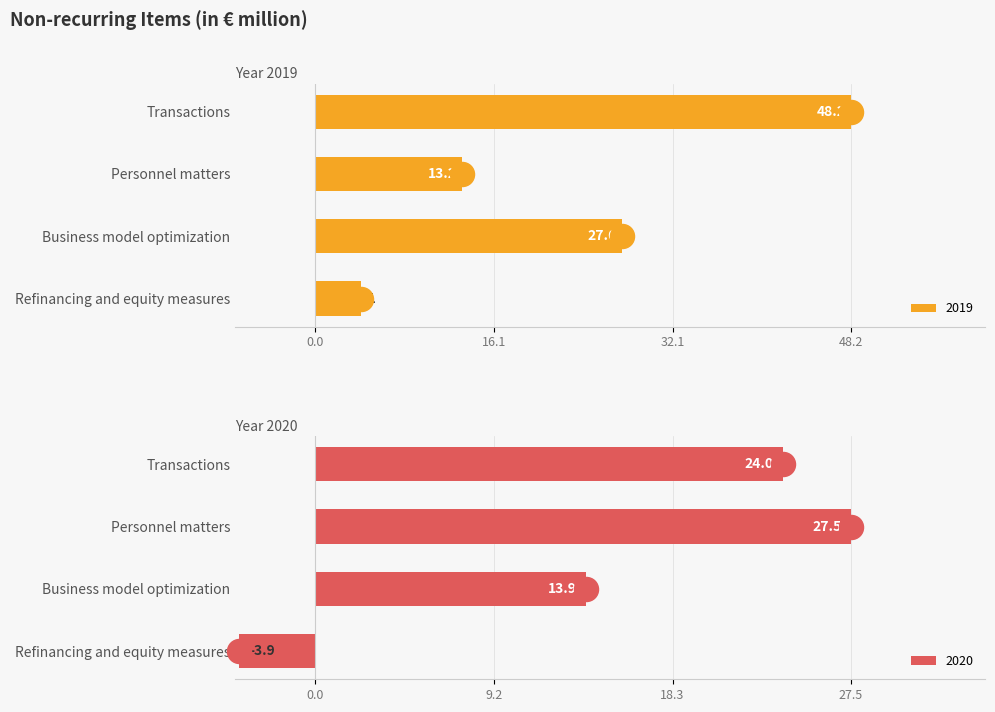

Which series reaches the minimum Y coordinate?

2020